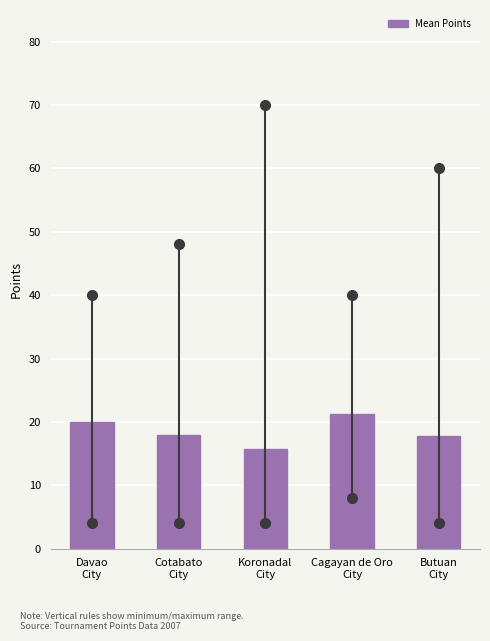

What is the value of the 4th bar from the left?

21.2